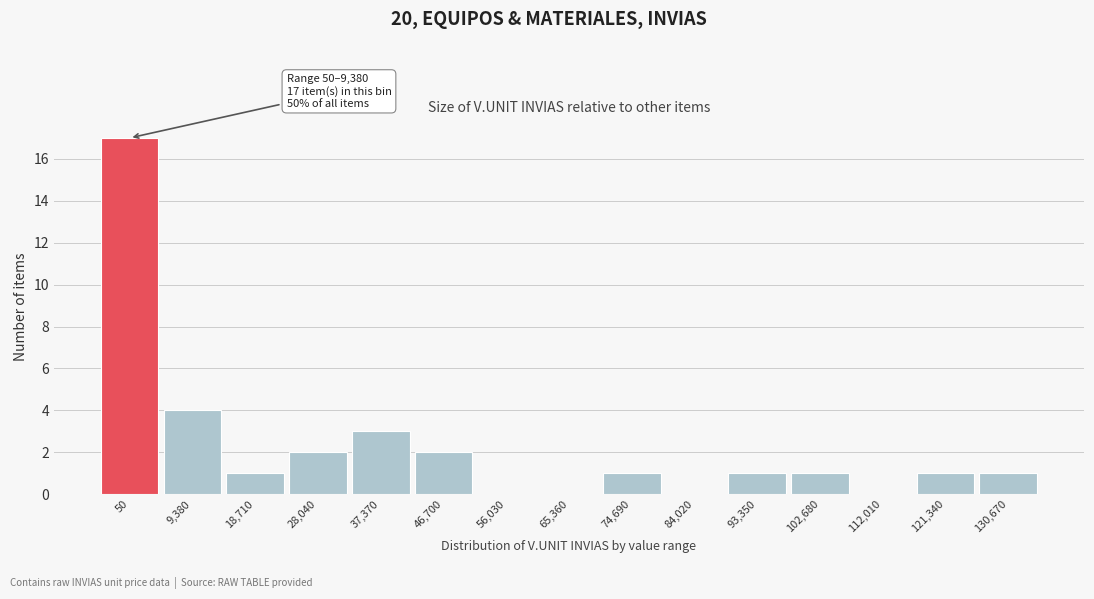

Reading left to right, list all the values displayed in this chart.

50=17	9,380=4	18,710=1	28,040=2	37,370=3	46,700=2	56,030=0	65,360=0	74,690=1	84,020=0	93,350=1	102,680=1	112,010=0	121,340=1	130,670=1